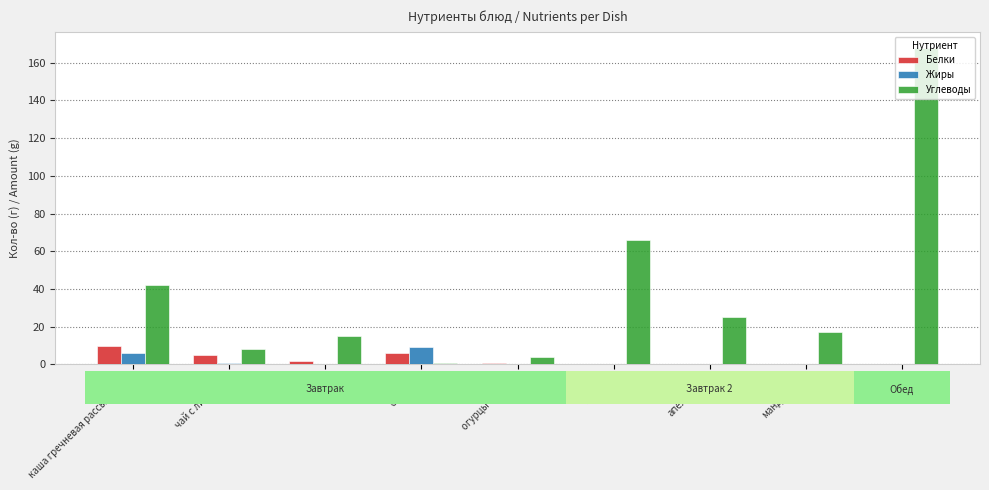

Are the bars horizontal?

No